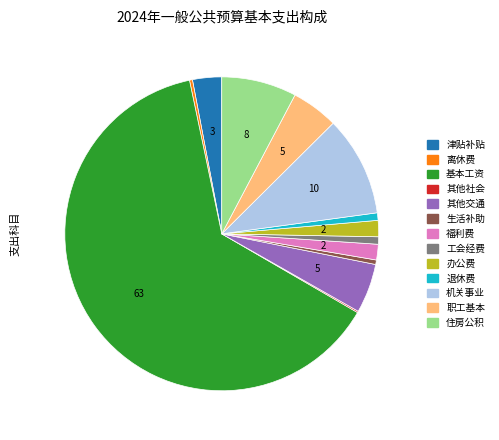

Which slice is the largest?

基本工资